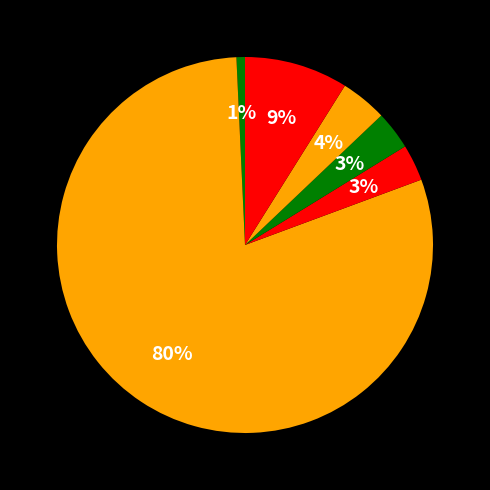

Count the number of slices in the pie.

6